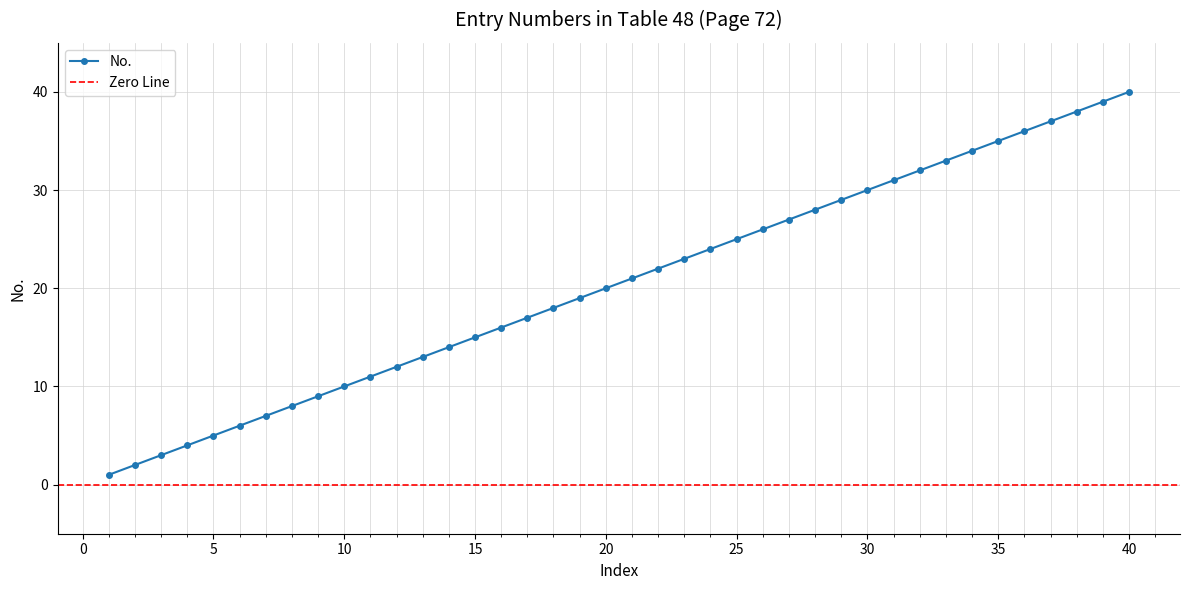

Where does the data first go above 21?

22